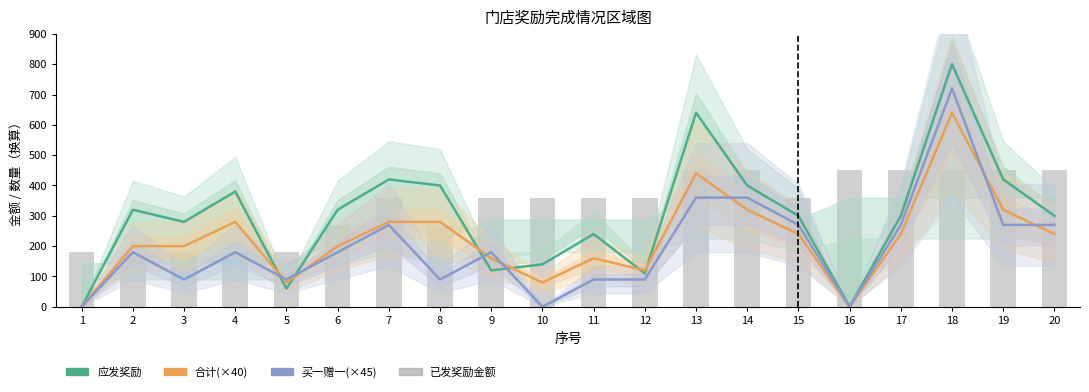

What is the sum of all 合计(×40) values?

4480